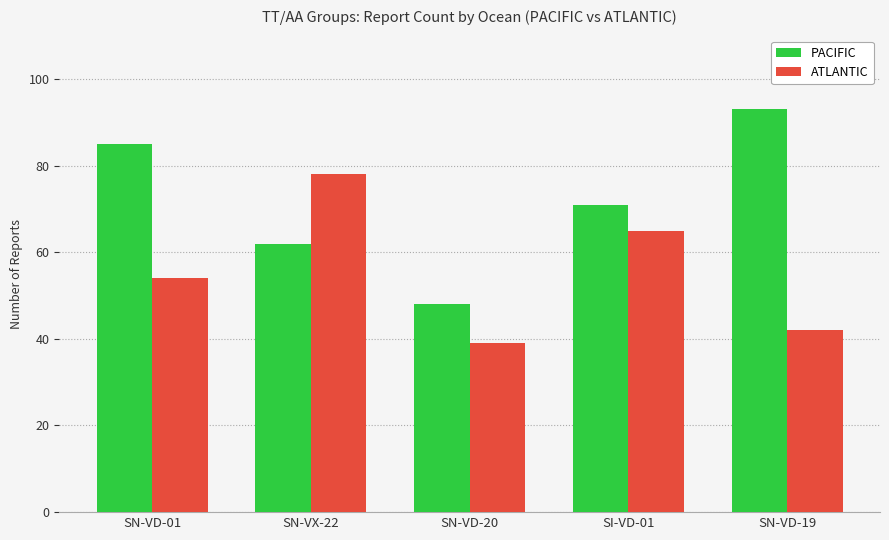

Rank the series by their maximum value, from highest to lowest.

PACIFIC, ATLANTIC